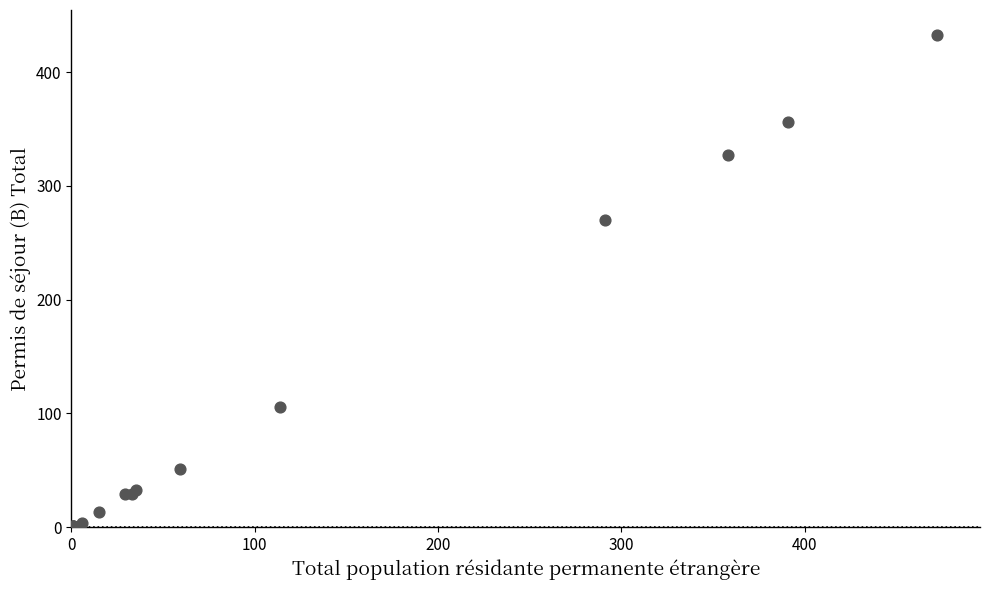

What Y value in the scatter plot is closest to 217?

270